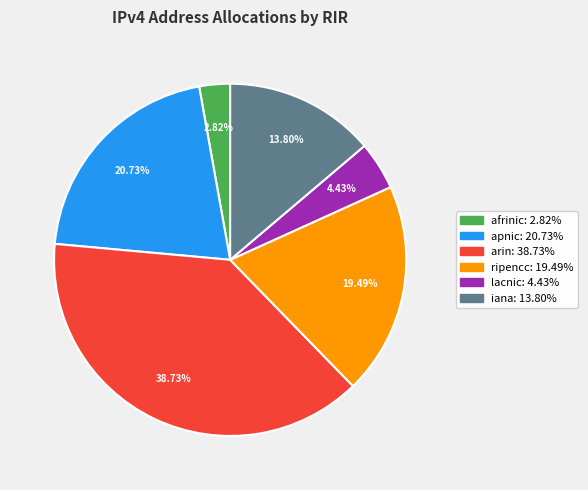

Which slice is the smallest?

afrinic